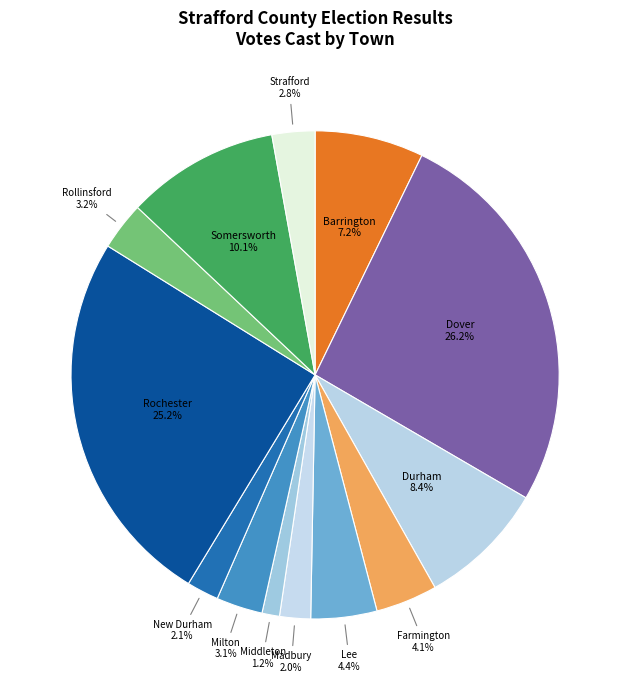

Is Somersworth the majority of the pie?

No